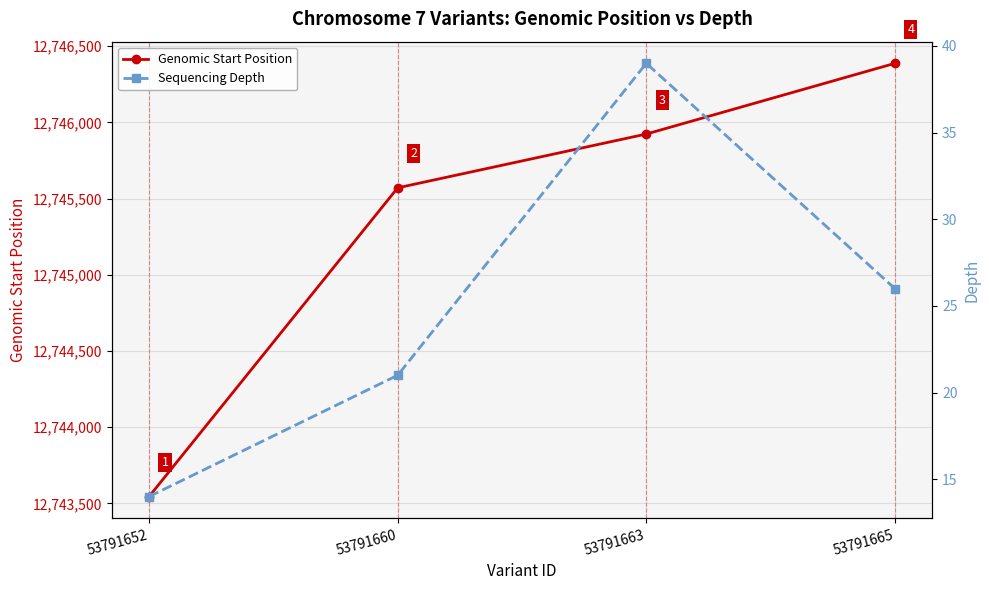

Reading right to left, list all the values displayed in this chart.

Genomic Start Position: 53791665=12746388	53791663=12745924	53791660=12745571	53791652=12743545
Sequencing Depth: 53791665=26	53791663=39	53791660=21	53791652=14